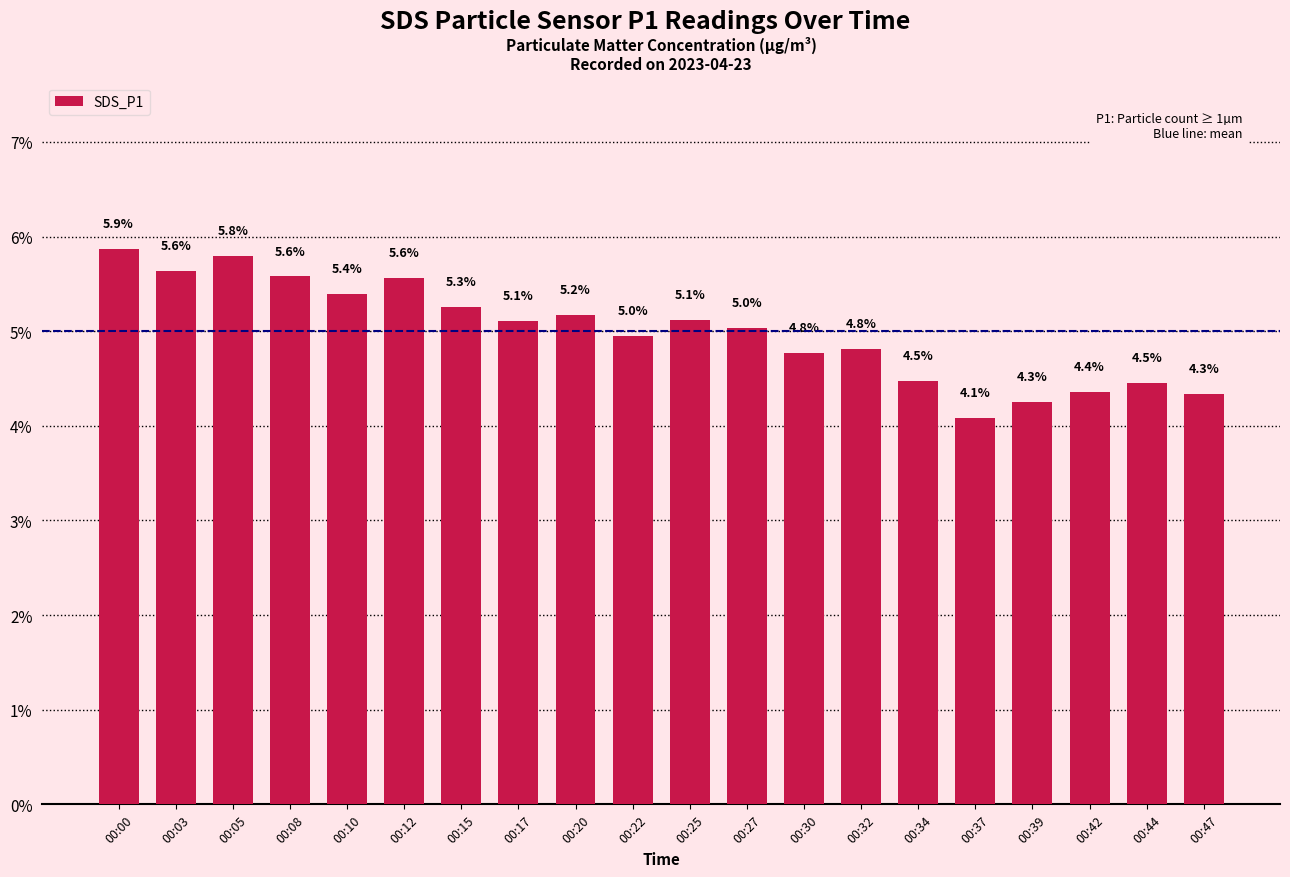

The chart shows a value of 2.1 at 00:37. True or false?

False